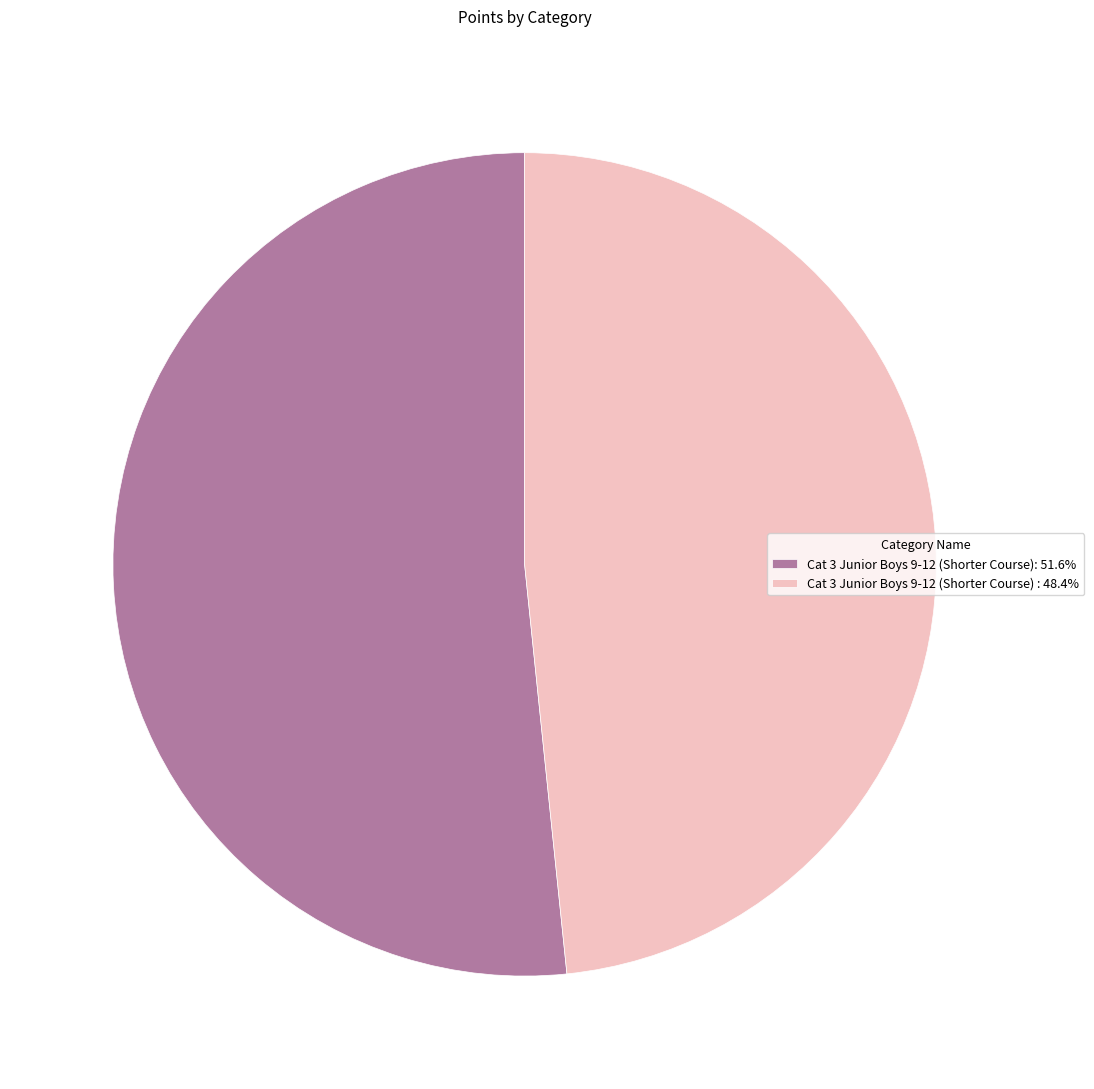

Does Cat 3 Junior Boys 9-12 (Shorter Course): 51.6% represent more than half of the total?

Yes